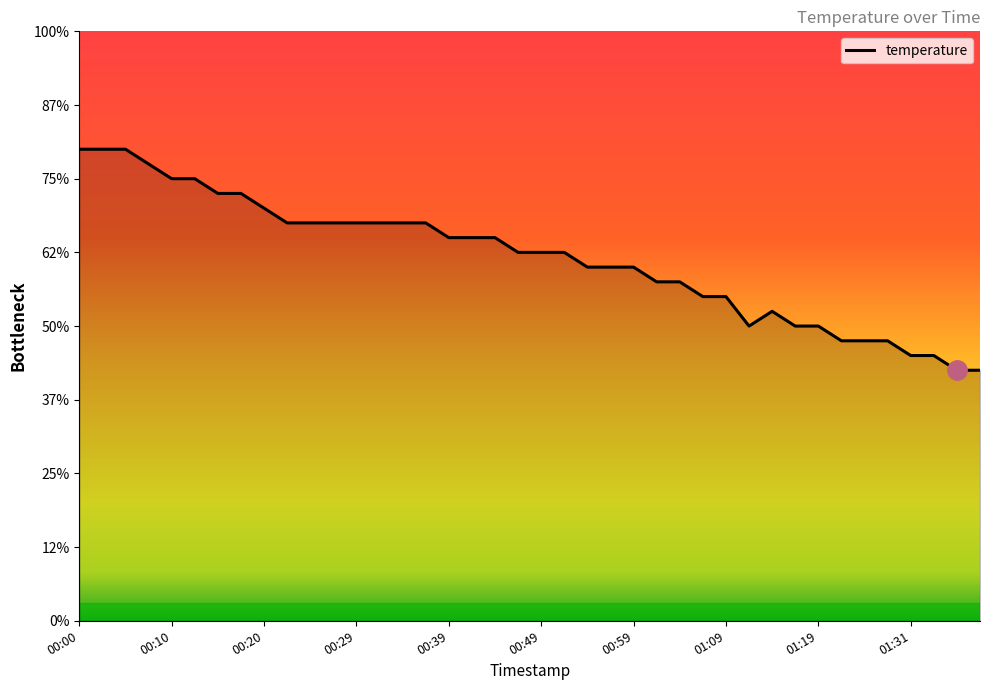

Is this an area chart (filled region under the line)?

Yes